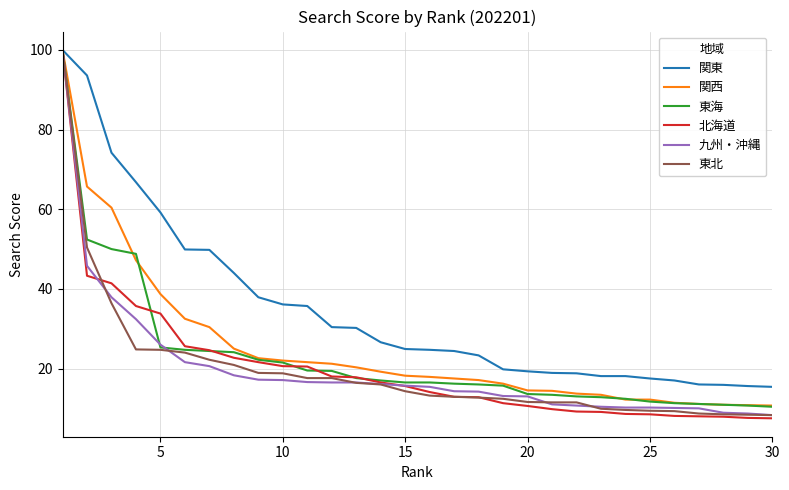

Which series has the largest total across all categories?

関東